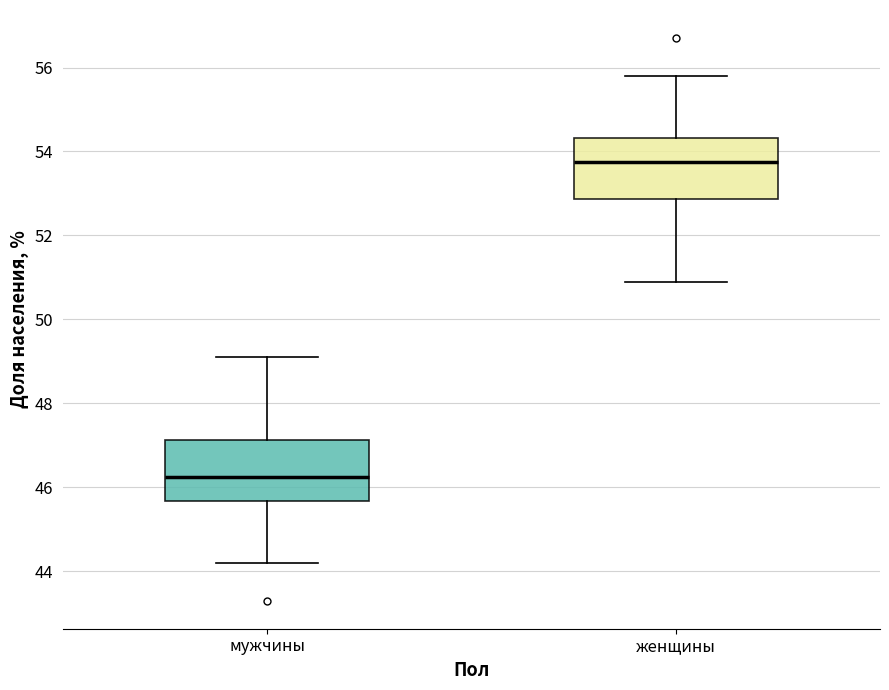

Which box has the lowest median line?

мужчины